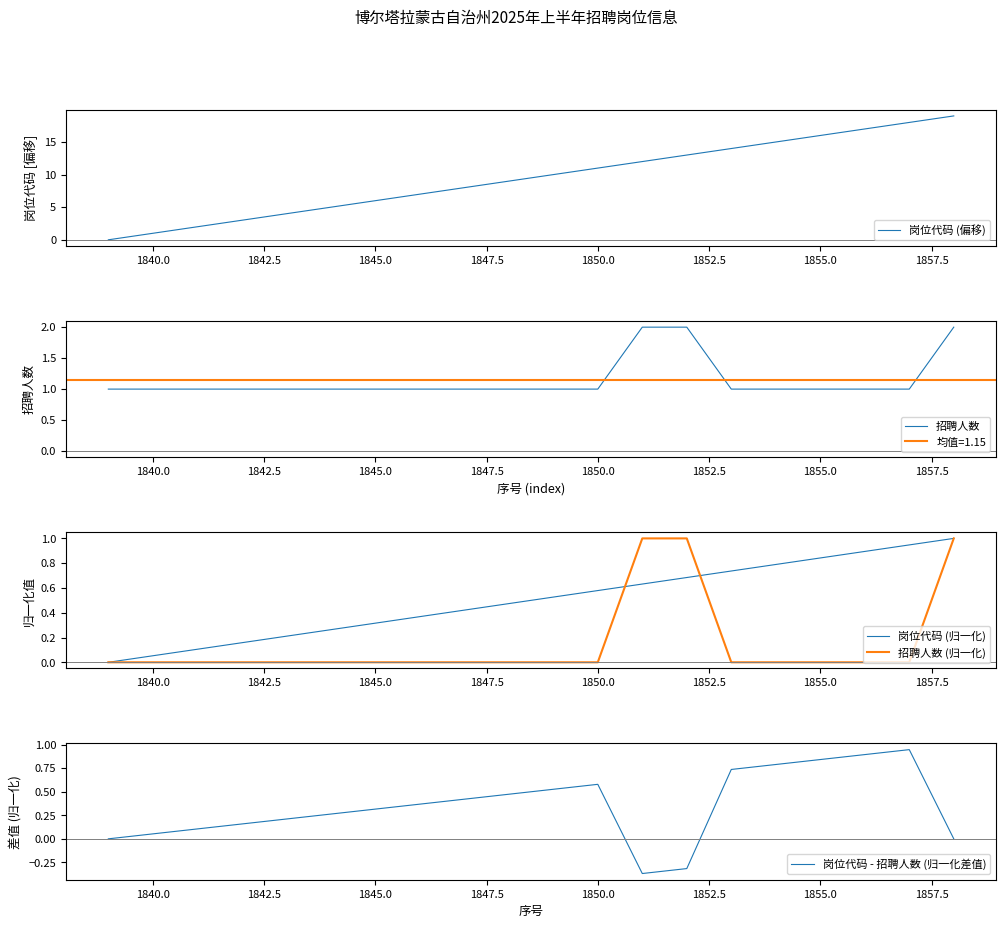

The value of 岗位代码 (归一化) at 1845.0 is 0.2. True or false?

False